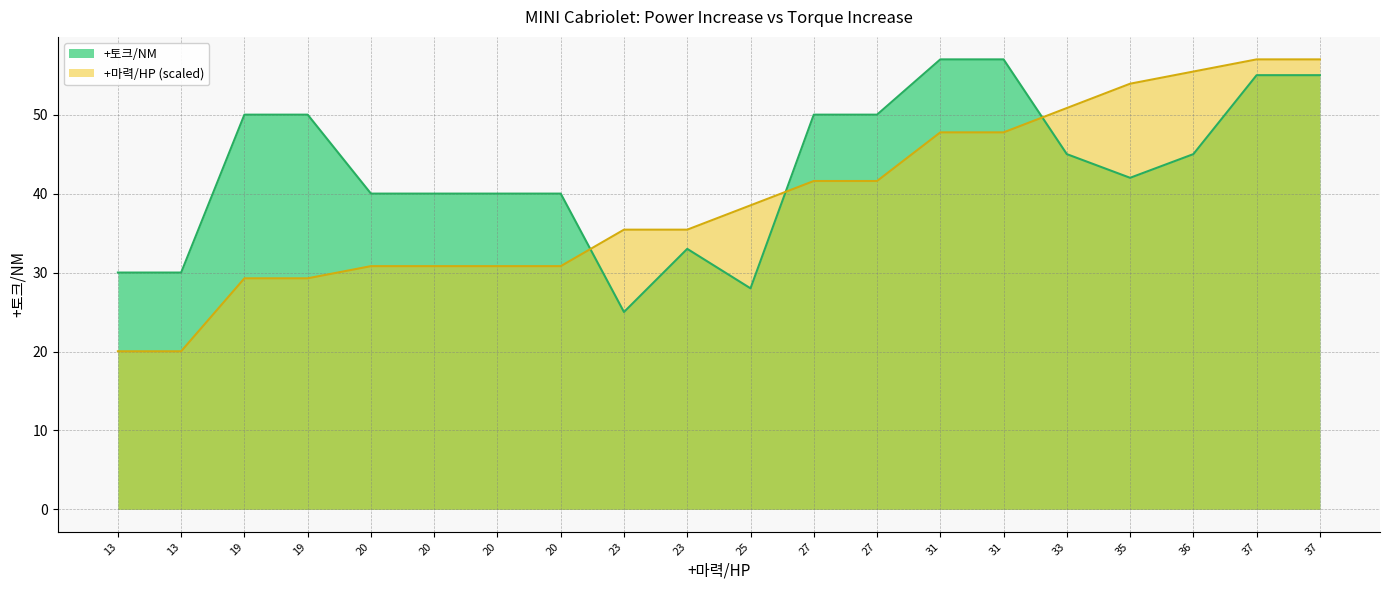

List the labels in order of value, largest first.

31, 31, 37, 37, 19, 19, 27, 27, 33, 36, 35, 20, 20, 20, 20, 23, 13, 13, 25, 23